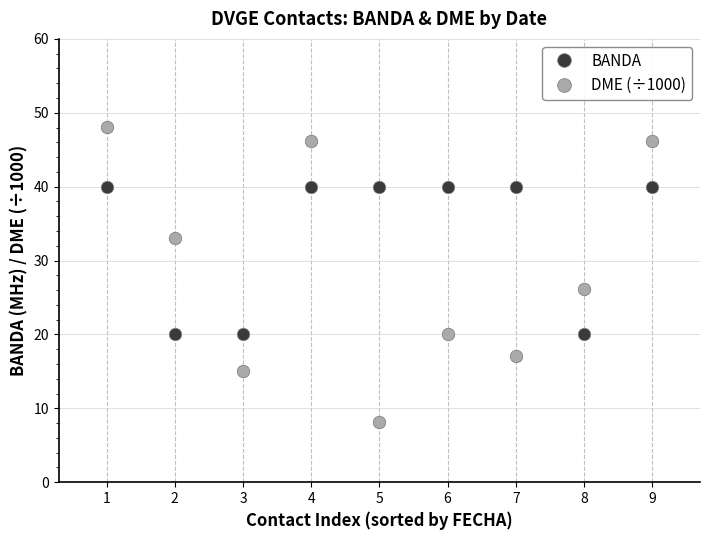

What is the value of the BANDA point at the 7th from the left?

40.0